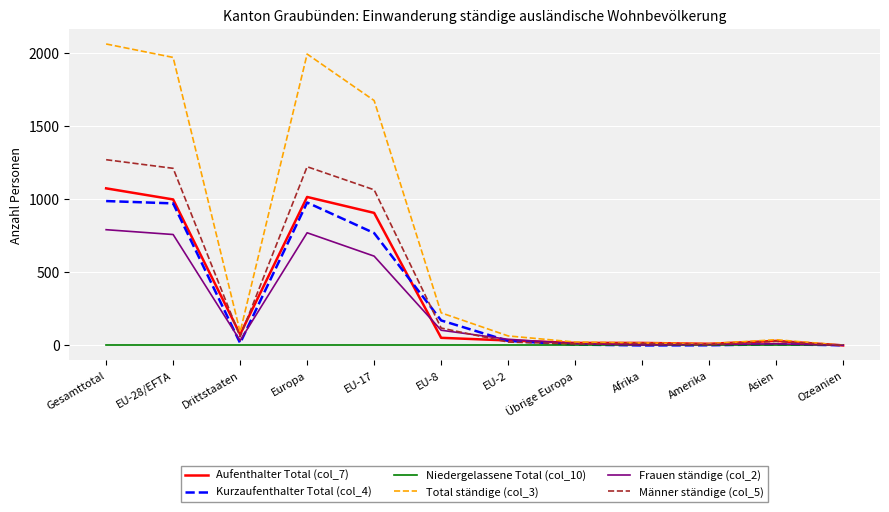

Where does the Aufenthalter Total (col_7) series first go above 52?

Gesamttotal